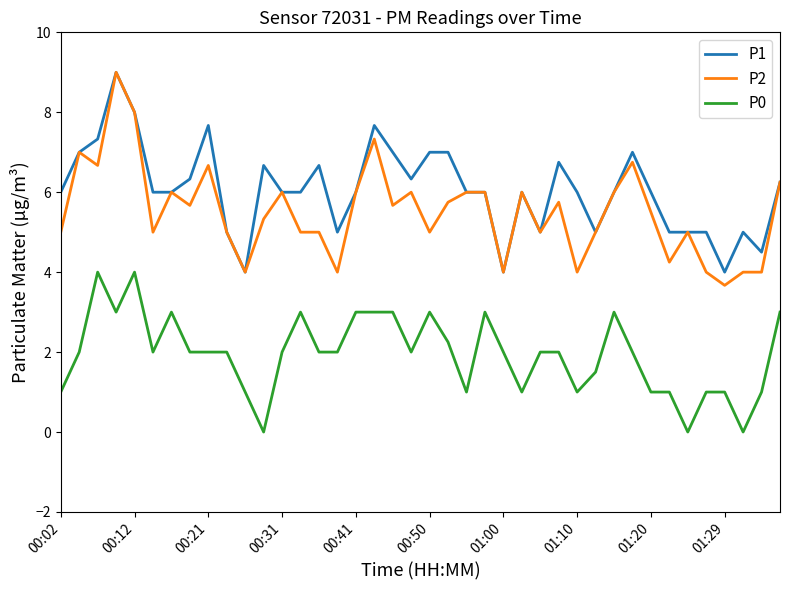

Which series has the largest total across all categories?

P1